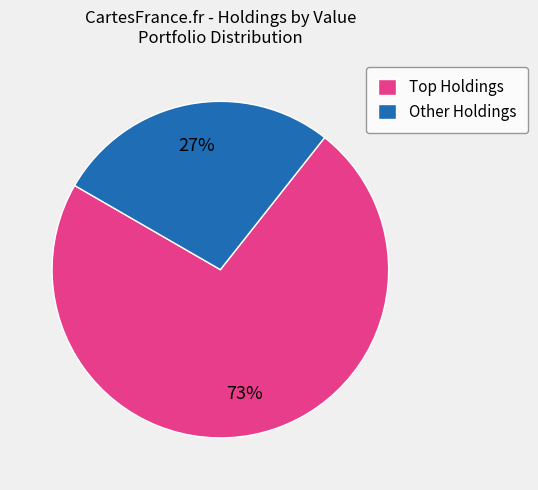

What is the largest slice in the pie chart?

Top Holdings